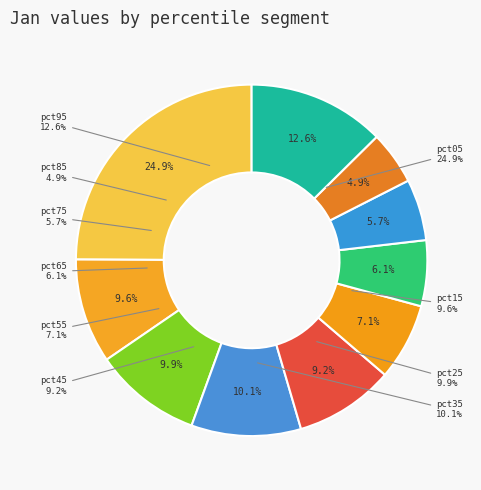

To the nearest percent, what portion does pct15 represent?

10%